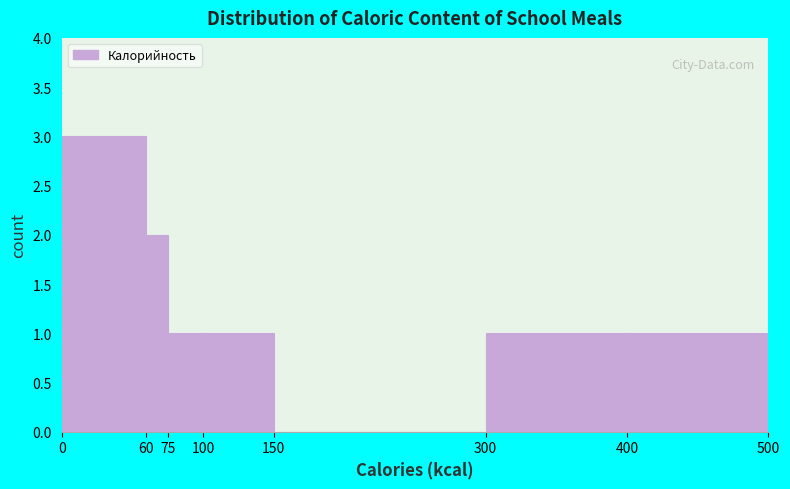

Over which range of the x-axis is the bar tallest?

0 to 60